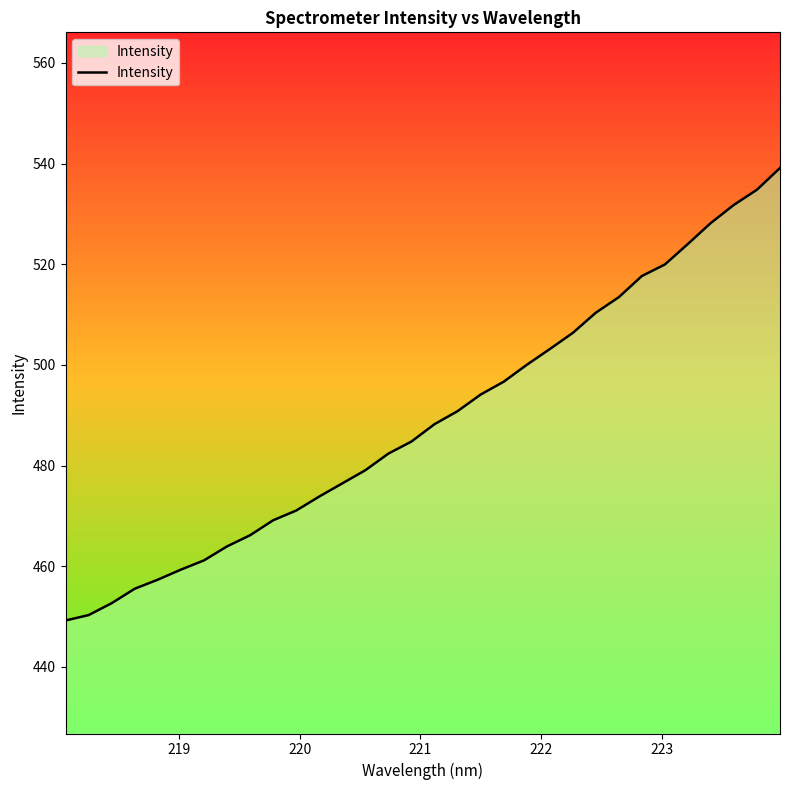

What is the maximum value shown in the chart?

539.1